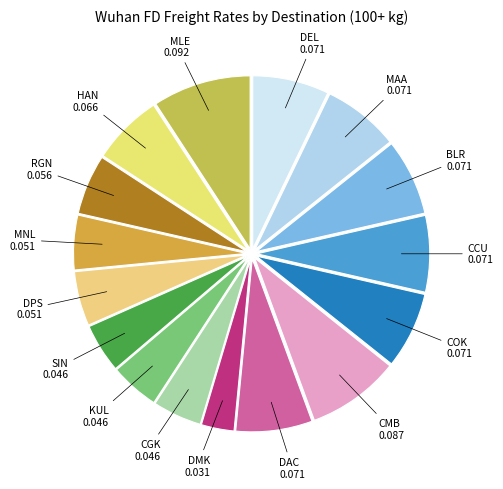

True or false: DMK accounts for 15% of the total.

False